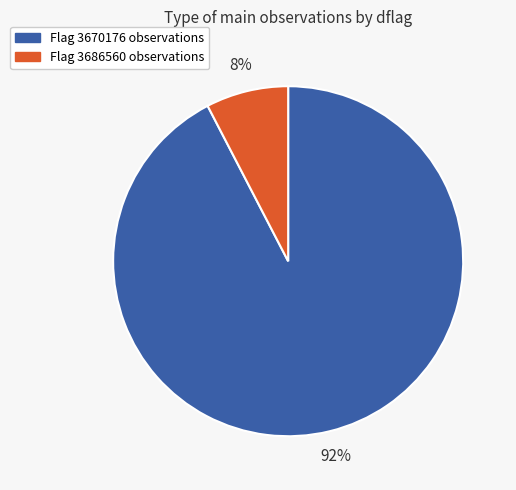

How many slices are in this pie chart?

2